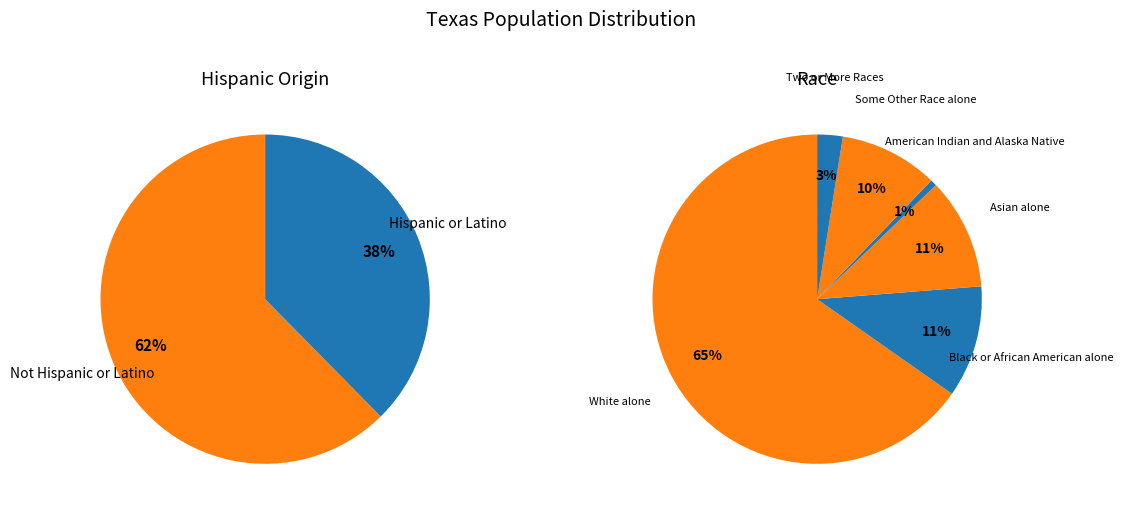

True or false: Asian alone accounts for 21% of the total.

False